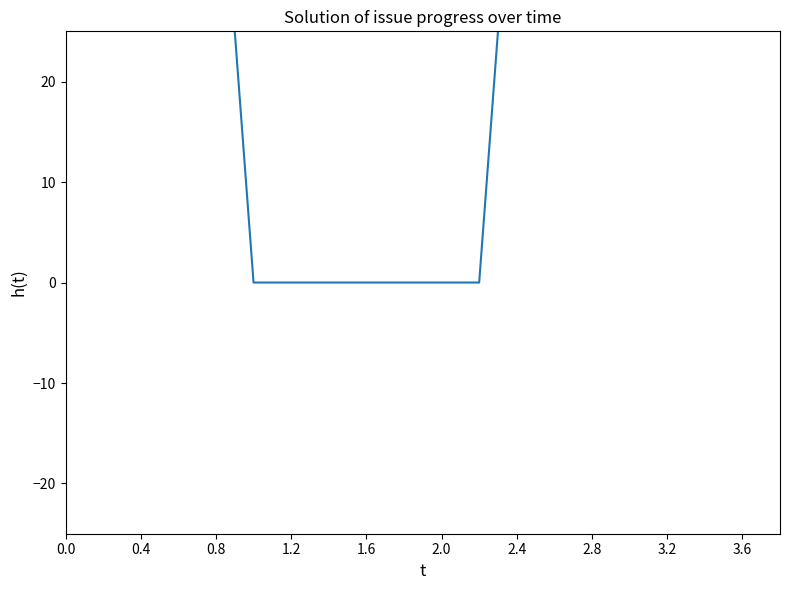

Count the values in the range 0 to 100.

20